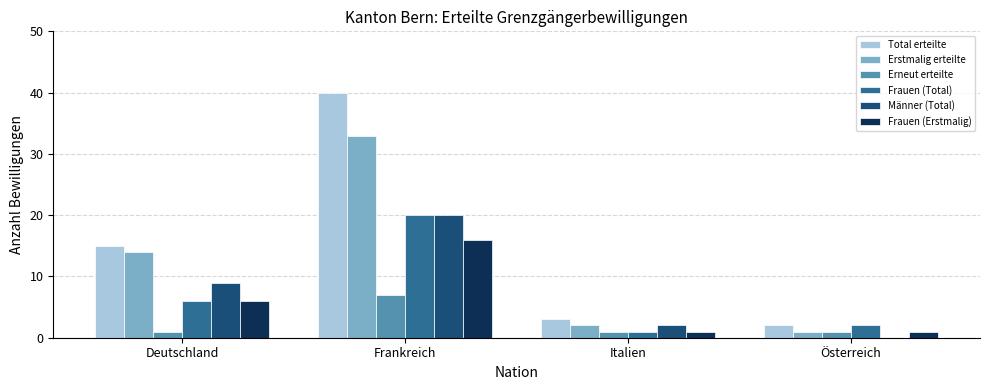

Reading right to left, extract all data points from this chart.

Total erteilte: Österreich=2	Italien=3	Frankreich=40	Deutschland=15
Erstmalig erteilte: Österreich=1	Italien=2	Frankreich=33	Deutschland=14
Erneut erteilte: Österreich=1	Italien=1	Frankreich=7	Deutschland=1
Frauen (Total): Österreich=2	Italien=1	Frankreich=20	Deutschland=6
Männer (Total): Österreich=0	Italien=2	Frankreich=20	Deutschland=9
Frauen (Erstmalig): Österreich=1	Italien=1	Frankreich=16	Deutschland=6